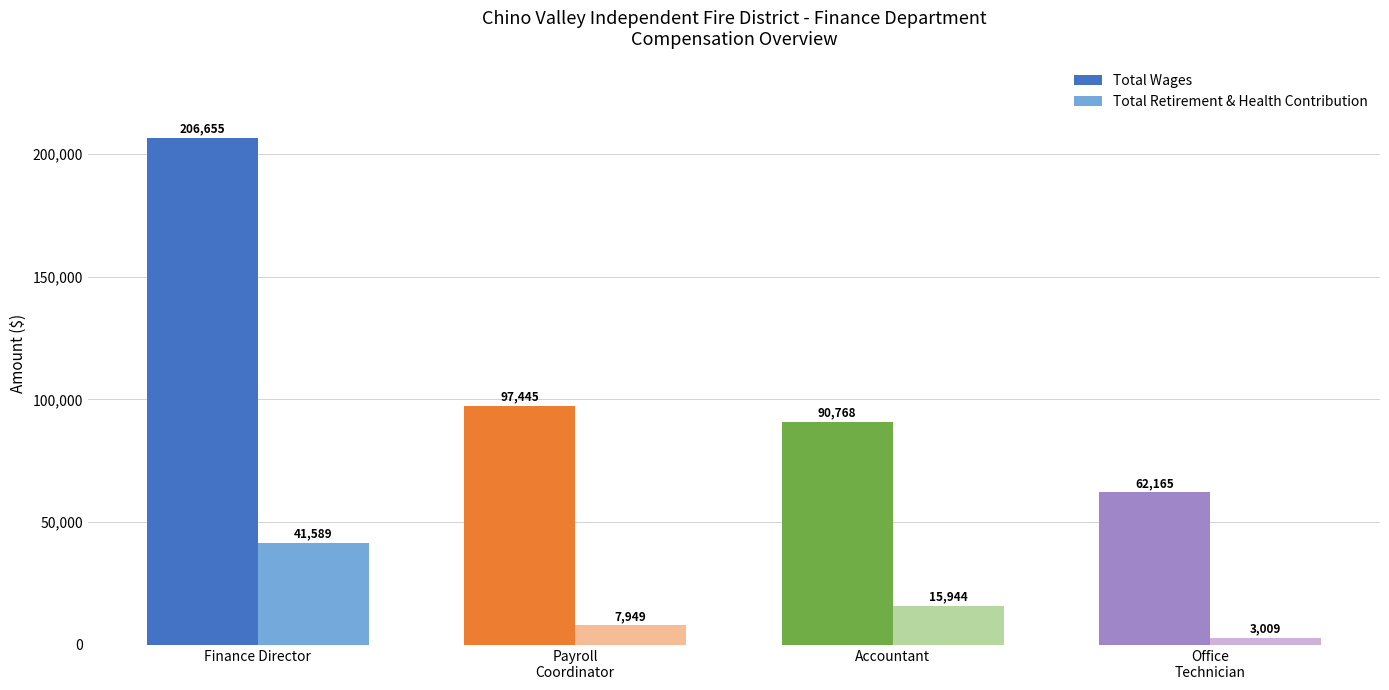

Are the bars grouped side by side (vs. stacked)?

Yes